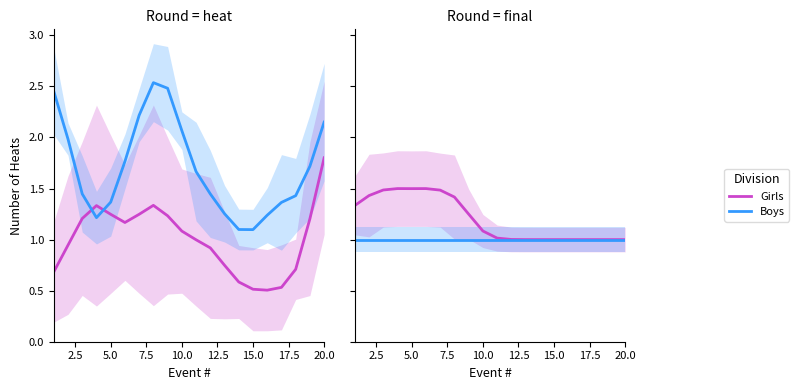

What is the difference between the maximum and second lowest values in the Girls series?

0.5